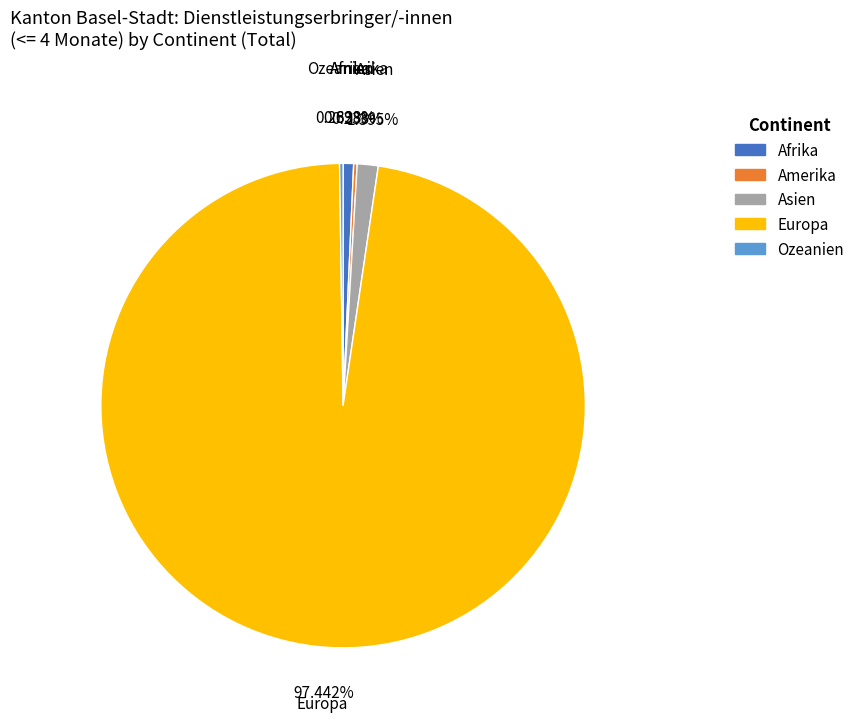

Which category has the biggest portion of the pie?

Europa